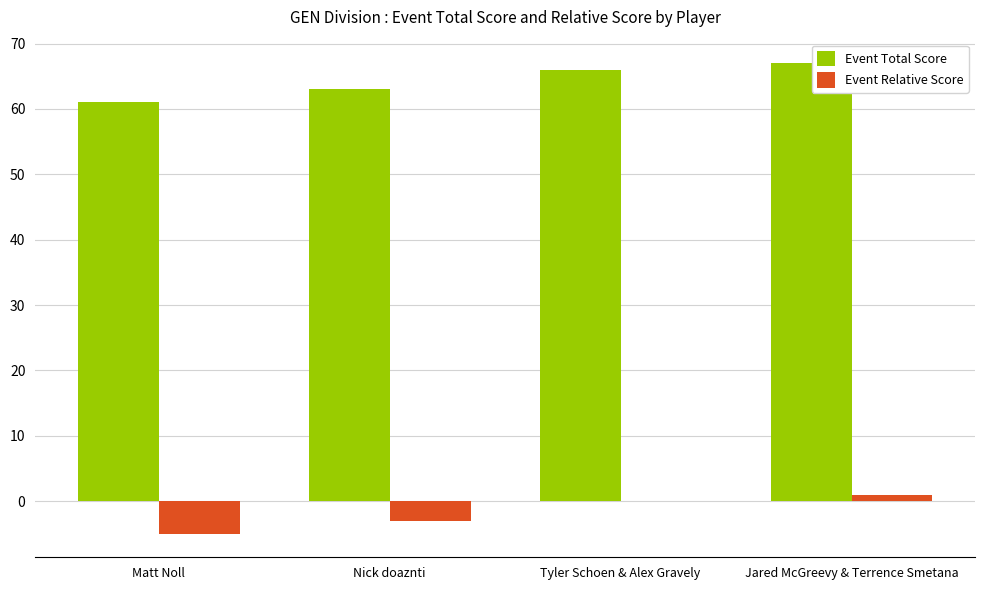

Reading right to left, transcribe all the data shown in this chart.

Event Total Score: 67	66	63	61
Event Relative Score: 1	0	-3	-5